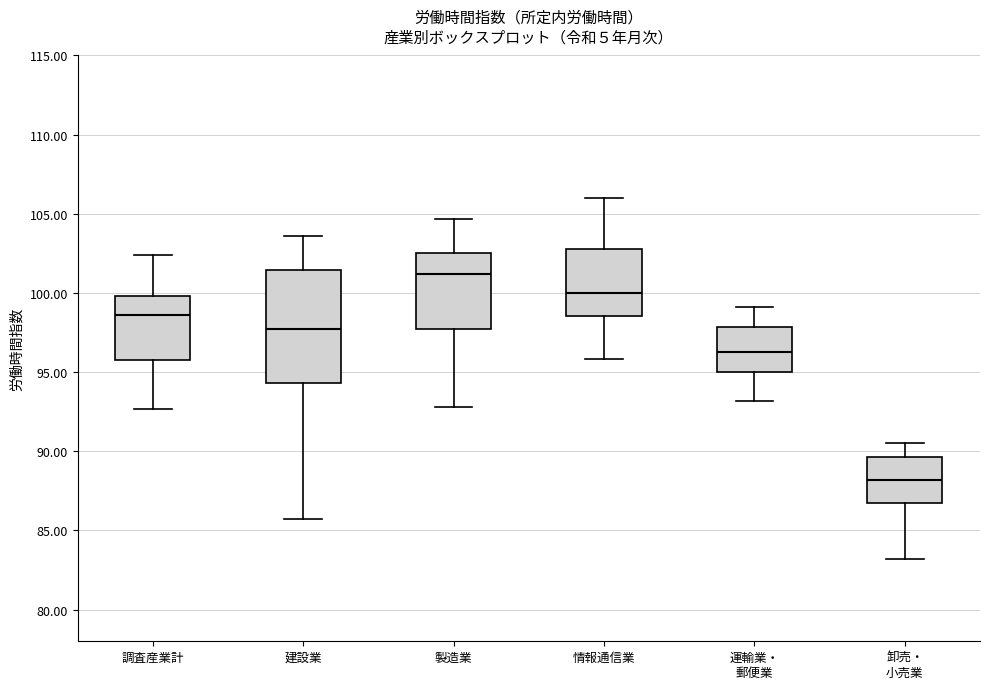

Which box's median line is the lowest?

卸売・ 小売業